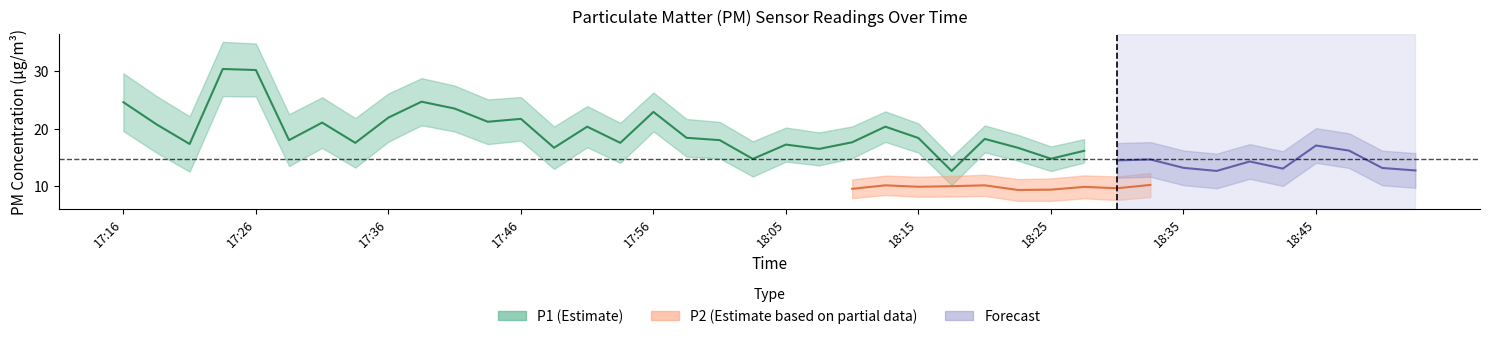

At how many categories does at least one series exceed 21?

12